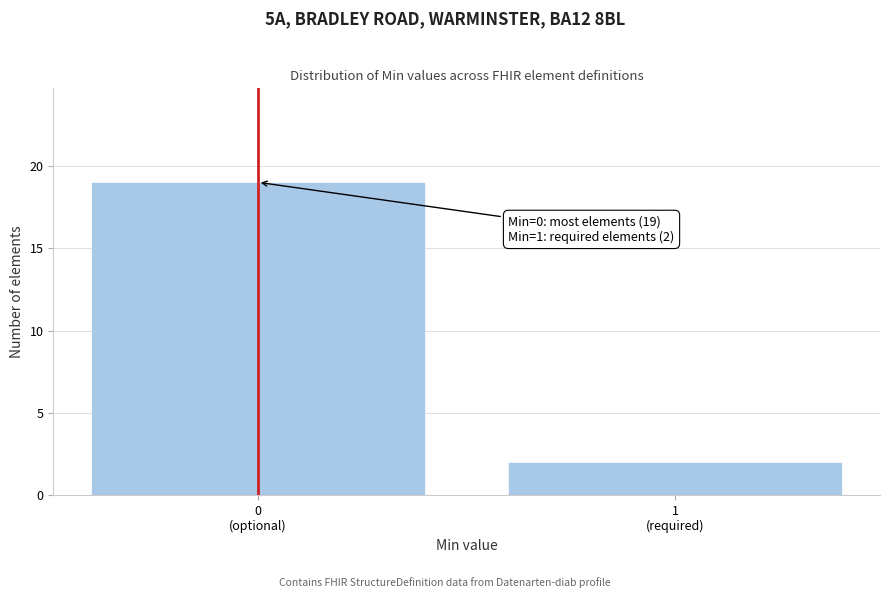

Reading right to left, extract all data points from this chart.

2	19